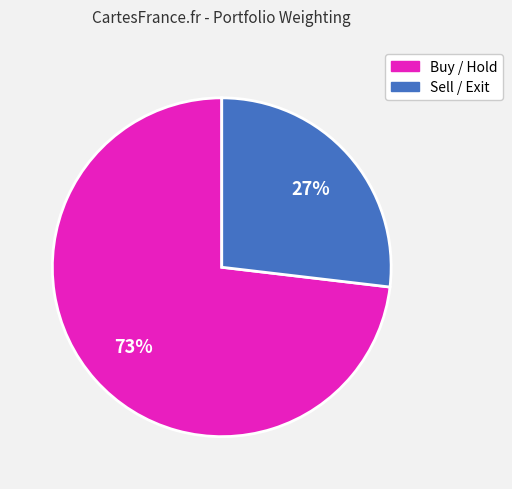

To the nearest percent, what is the difference between the largest and smallest slice percentages?

46%